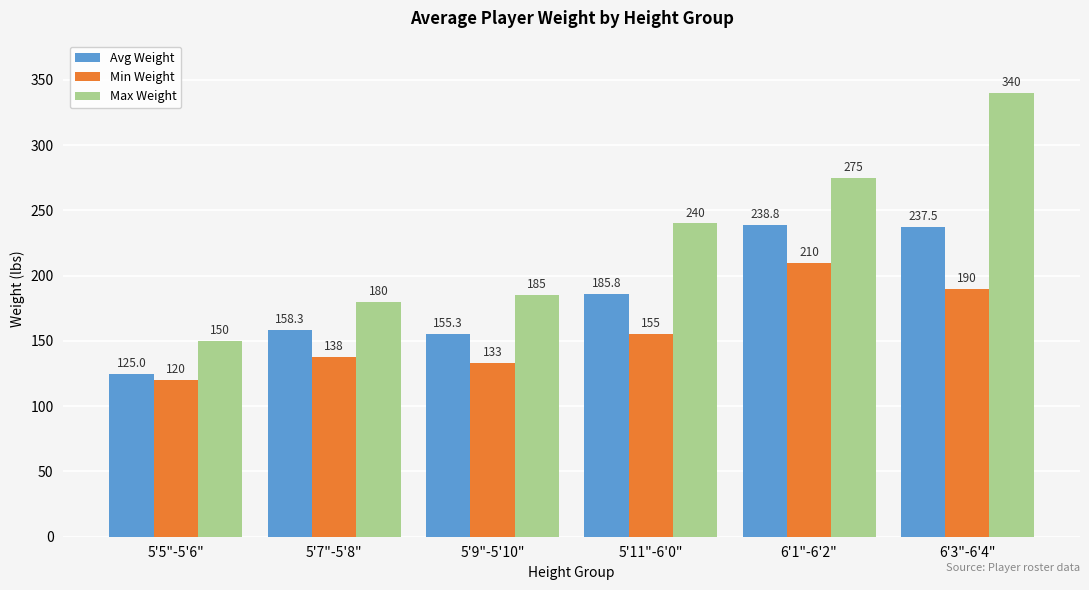

What is the lowest value of the Min Weight series?

120.0